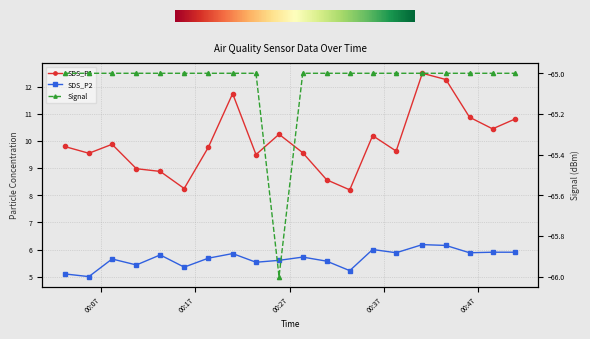

At which label does Signal reach its minimum?

2023/10/11 00:25:53